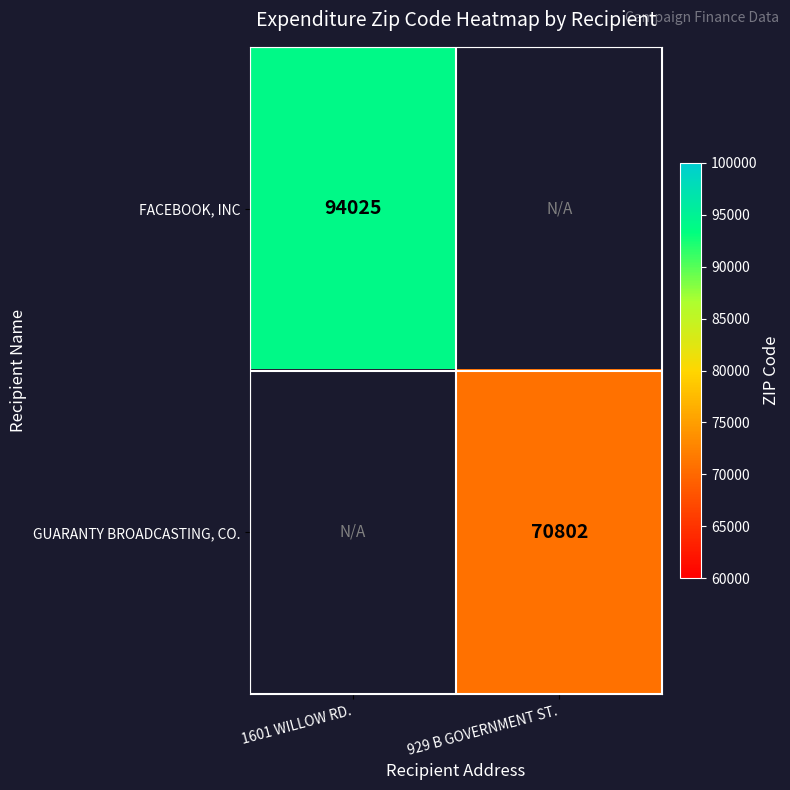

The FACEBOOK, INC series shows 41325 at 1601 WILLOW RD.. True or false?

False